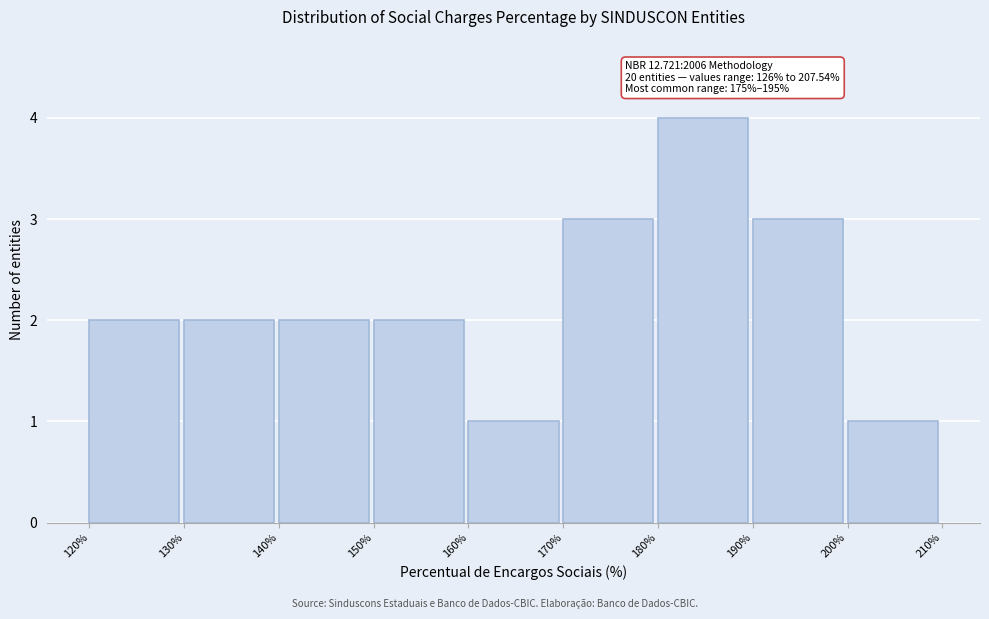

Over which range of the x-axis is the bar tallest?

180% to 190%